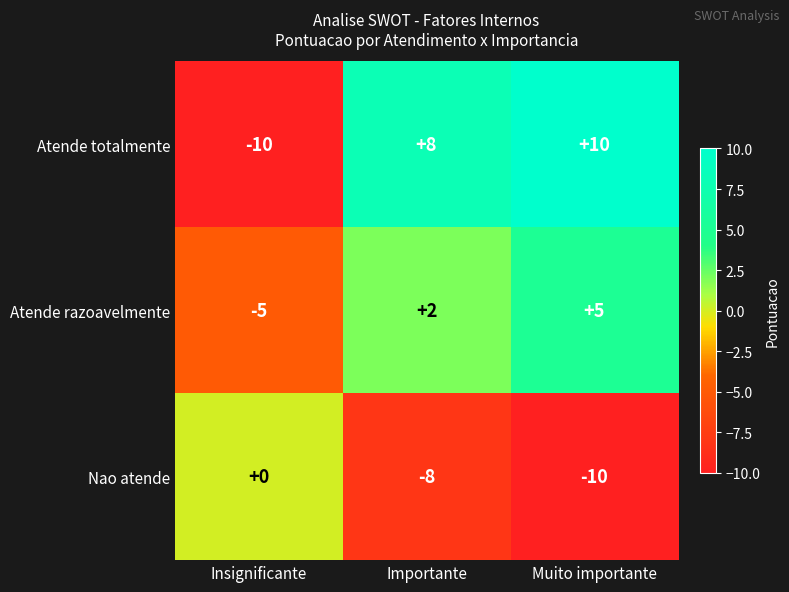

What is the lowest value of the Atende razoavelmente series?

-5